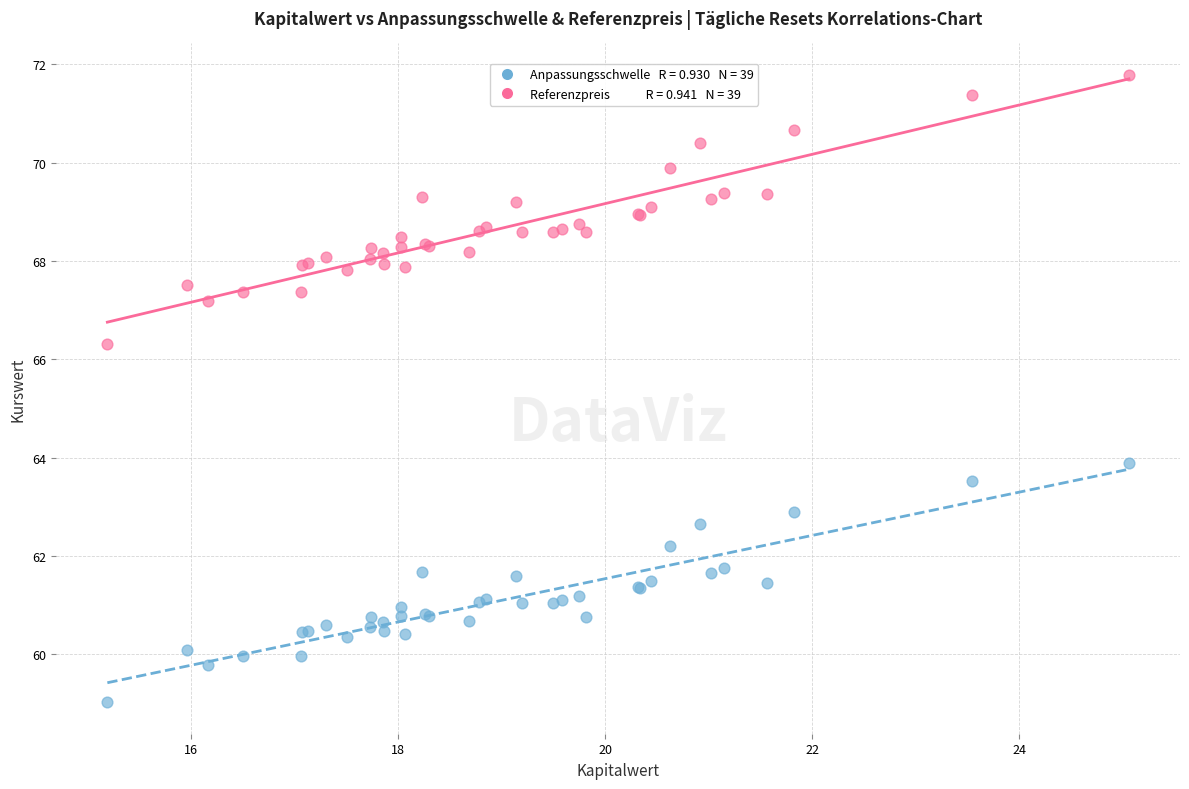

Across all series, what Y value is closest to 65?

63.9